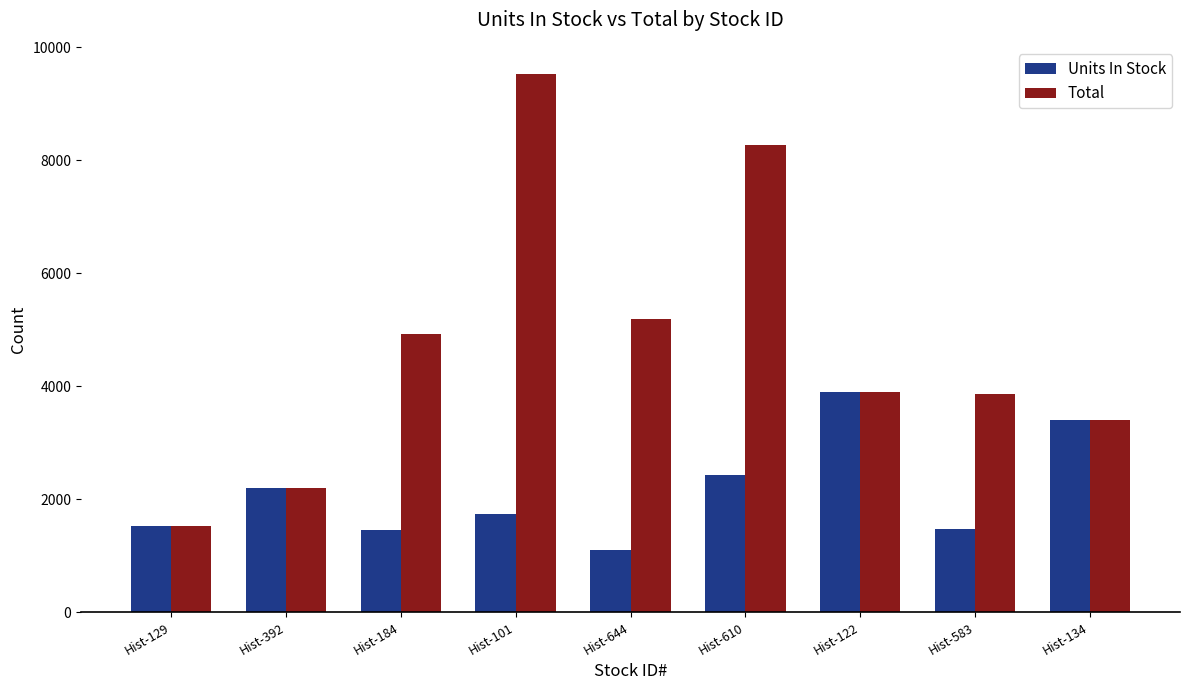

What is the total value across all series at Hist-134?

6812